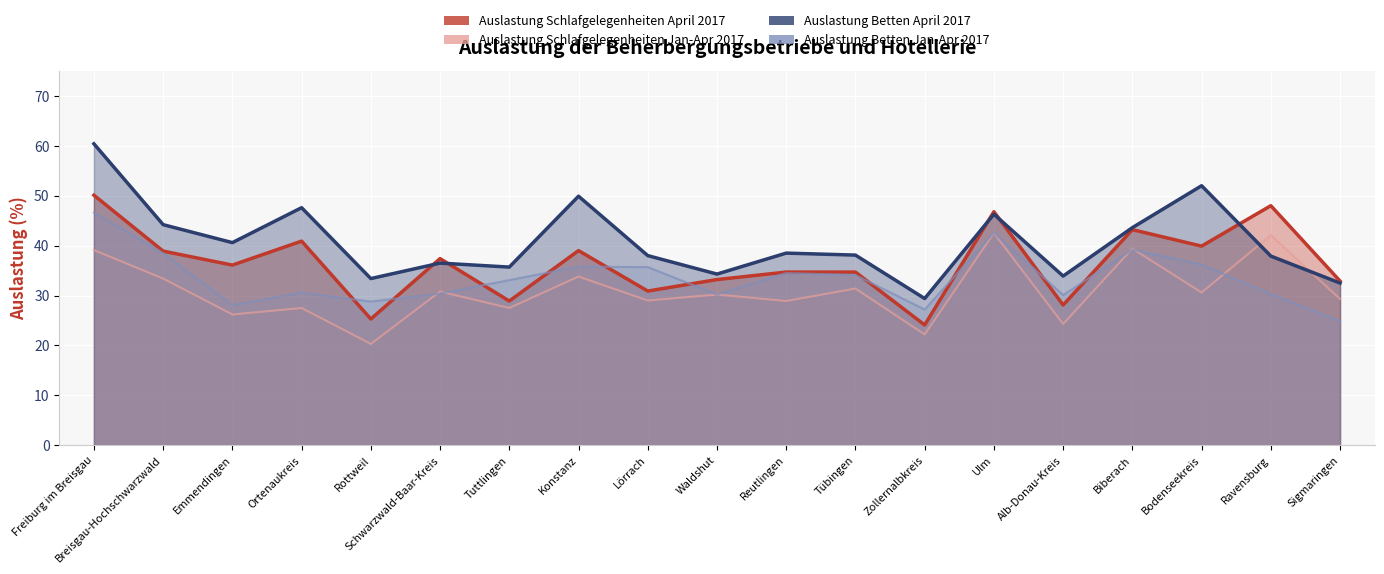

Reading right to left, extract all data points from this chart.

Auslastung Schlafgelegenheiten April 2017: 32.9	48.0	39.9	43.2	28.1	46.8	24.1	34.7	34.7	33.2	30.9	39.0	28.9	37.4	25.3	40.9	36.1	38.9	50.1
Auslastung Schlafgelegenheiten Jan-Apr 2017: 29.3	42.1	30.6	39.4	24.3	42.5	22.2	31.4	28.9	30.2	29.0	33.8	27.5	30.8	20.3	27.5	26.2	33.4	39.1
Auslastung Betten April 2017: 32.5	37.9	52.0	43.6	33.9	46.3	29.4	38.1	38.5	34.3	38.0	49.9	35.7	36.5	33.4	47.6	40.6	44.2	60.4
Auslastung Betten Jan-Apr 2017: 24.9	30.3	36.2	39.2	30.1	42.6	27.2	34.1	34.5	30.2	35.7	35.8	33.1	30.4	28.8	30.6	28.1	38.5	46.6